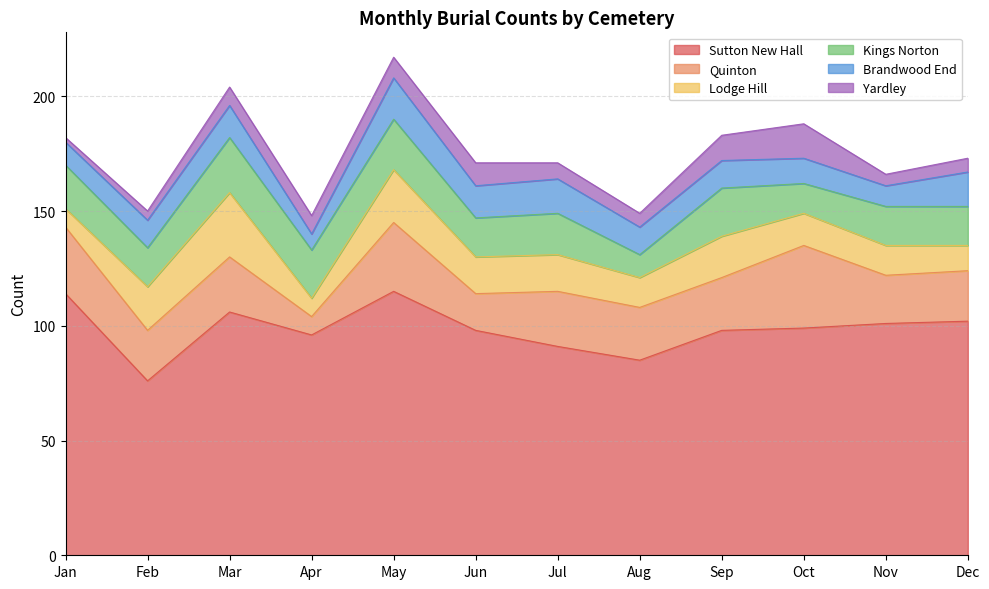

What is the difference between the second highest and second lowest values in the Sutton New Hall series?

29